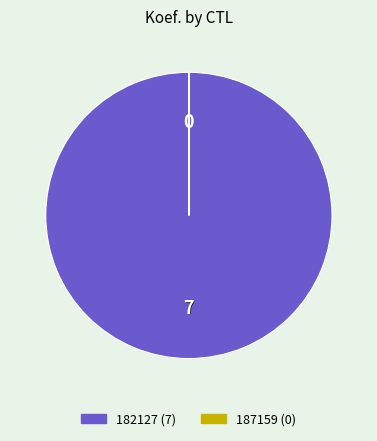

What is the majority slice?

182127